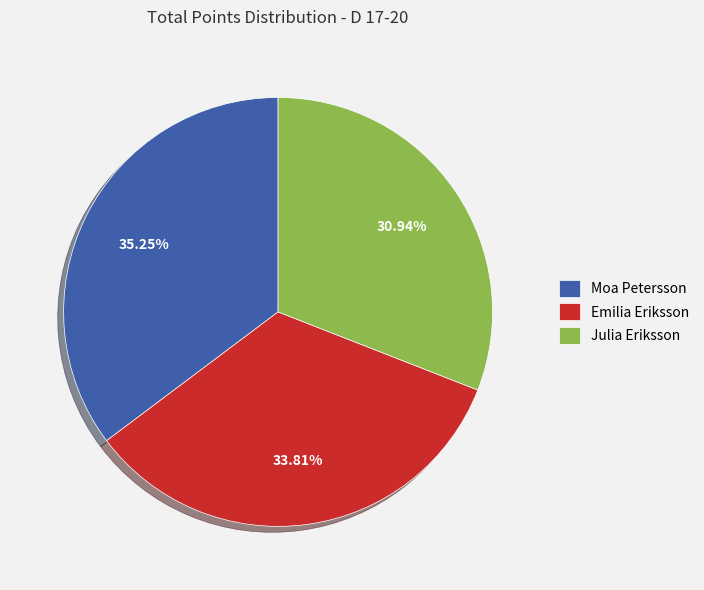

What portion of the pie excludes Julia Eriksson?

69.1%